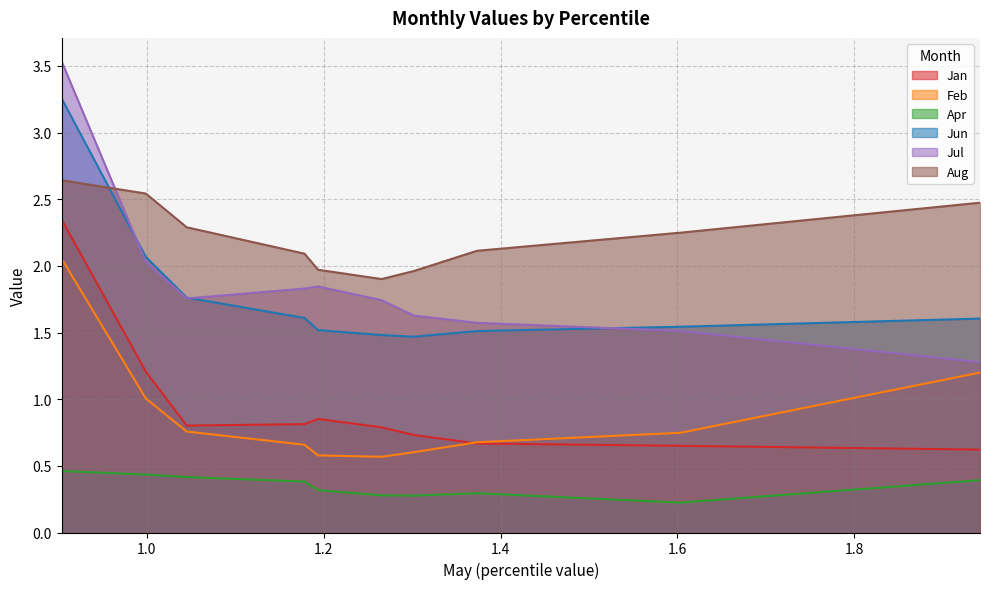

In Jun, how many points are lower than both neighbors (excluding endpoints)?

1